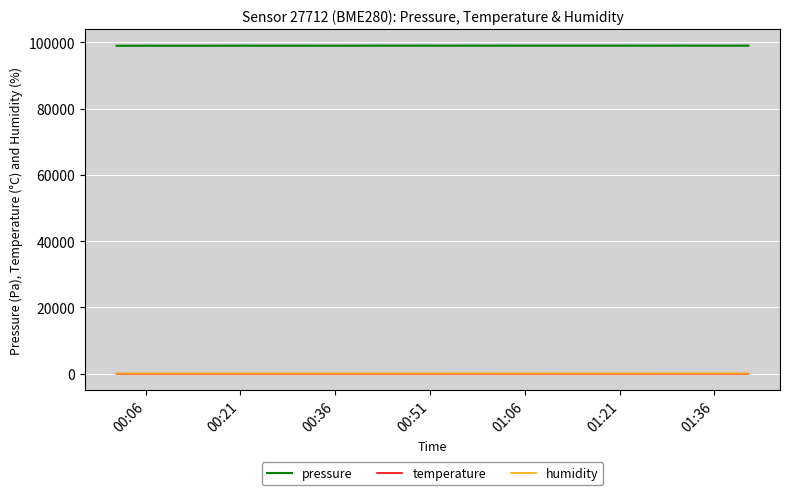

True or false: humidity has more than 1 points higher than both neighbors.

True